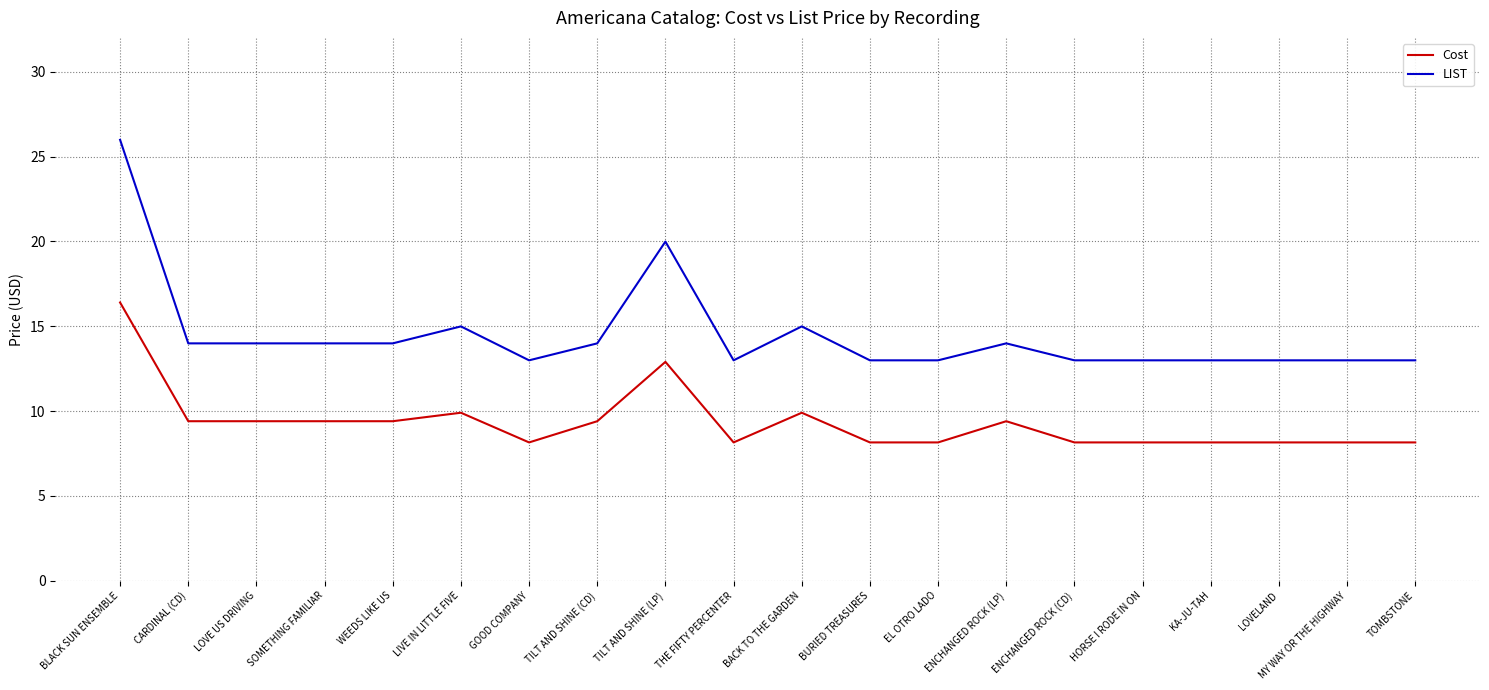

How many lines are shown in the chart?

2